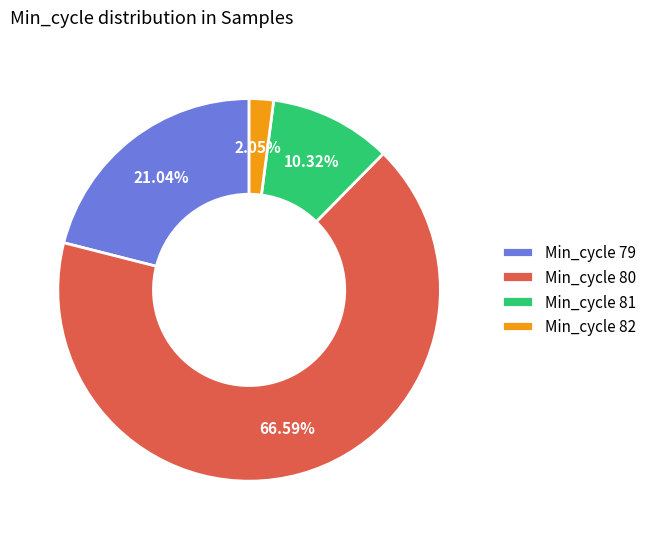

Which slice represents more than half of the pie?

Min_cycle 80